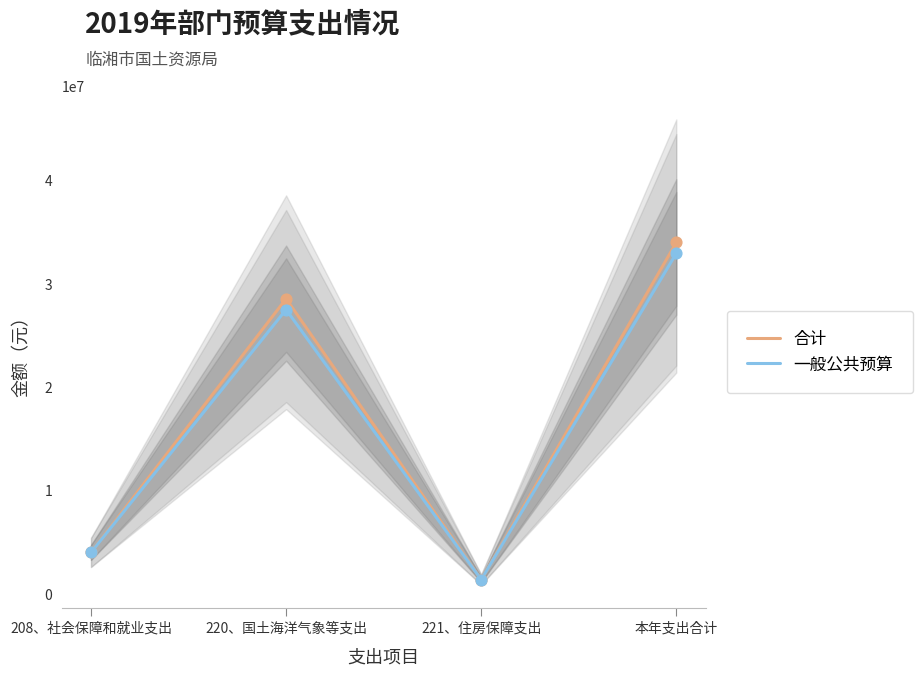

Which series contains the highest Y value?

合计